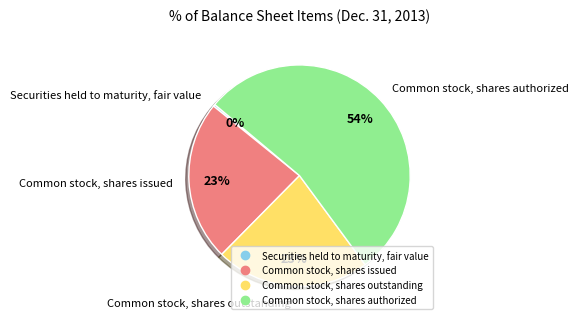

To the nearest percent, what is the difference between the Securities held to maturity, fair value and Common stock, shares issued slice percentages?

23%